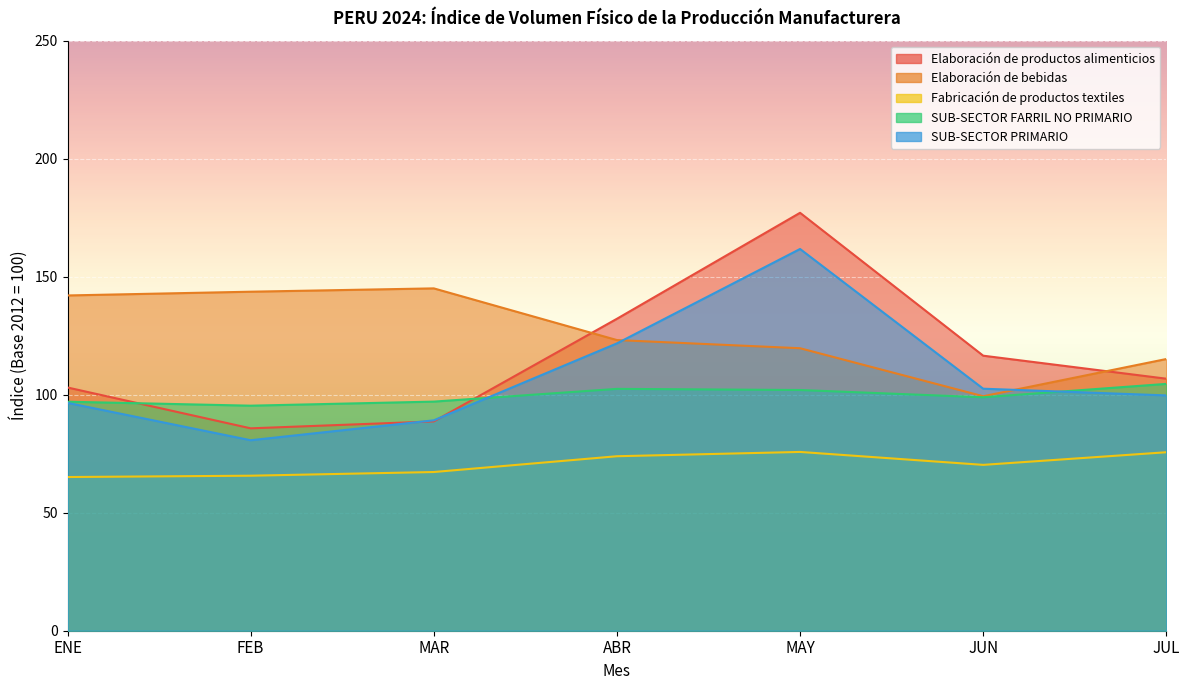

What is the sum of all Fabricación de productos textiles values?

493.6